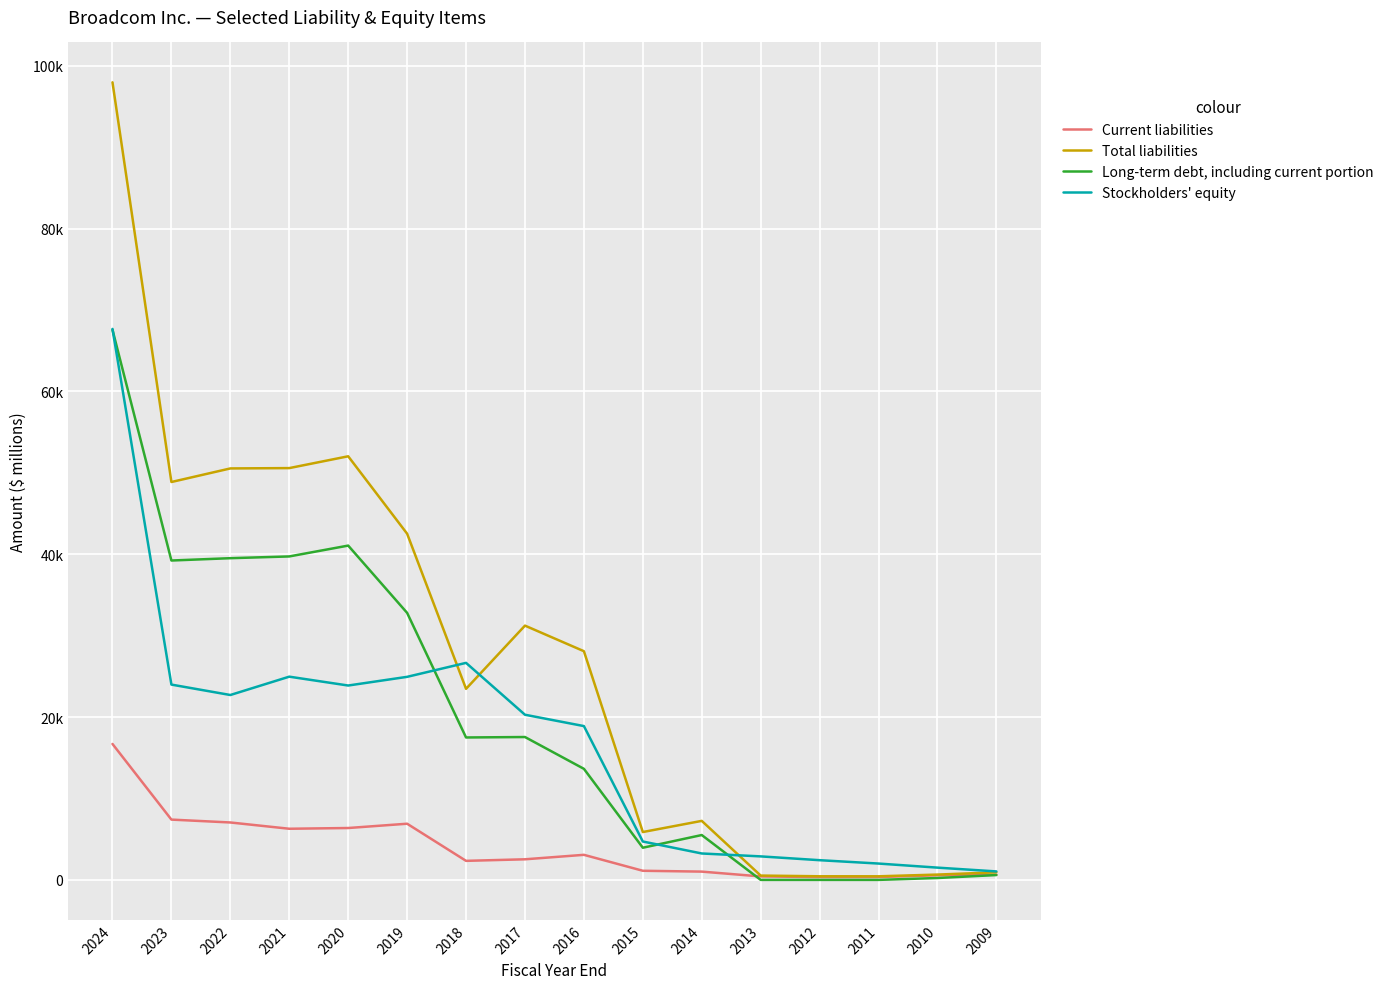

Where is Current liabilities nearest to the value 8521?

2023